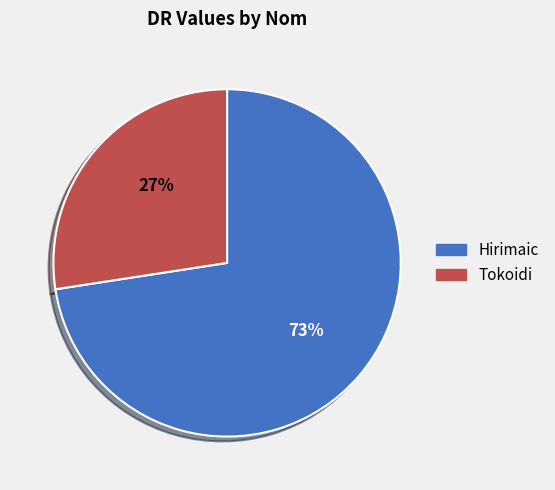

Between Hirimaic and Tokoidi, which is larger?

Hirimaic